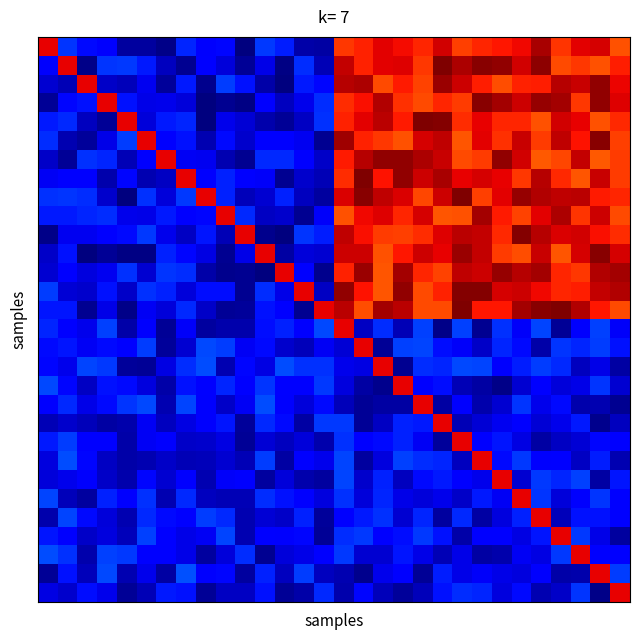

Which label corresponds to the largest value in the chart?

21